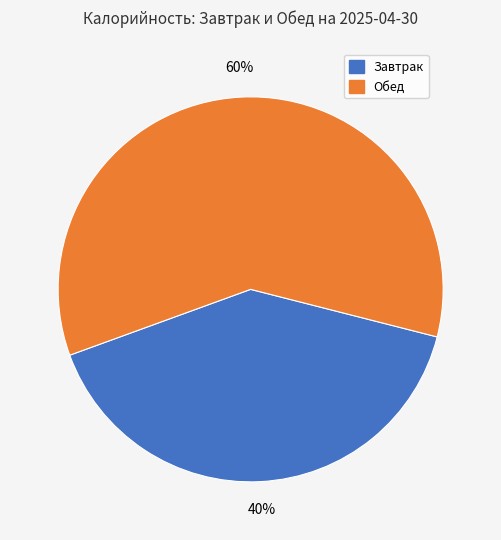

Does any single category account for the majority?

Yes